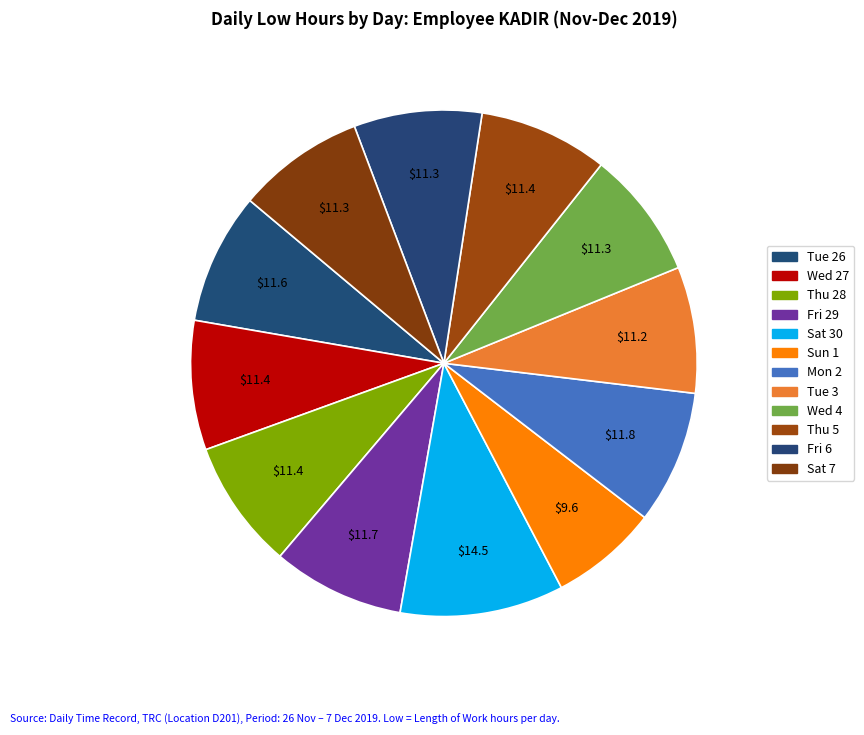

What percentage do Thu 28 and Mon 2 together represent?

16.8%